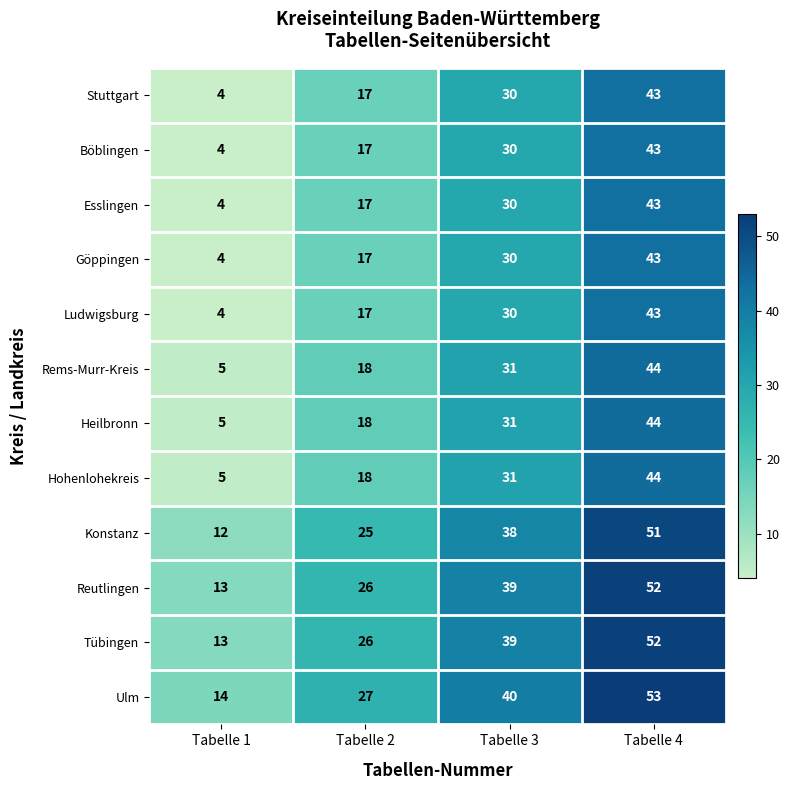

What is the lowest value of the Rems-Murr-Kreis series?

5